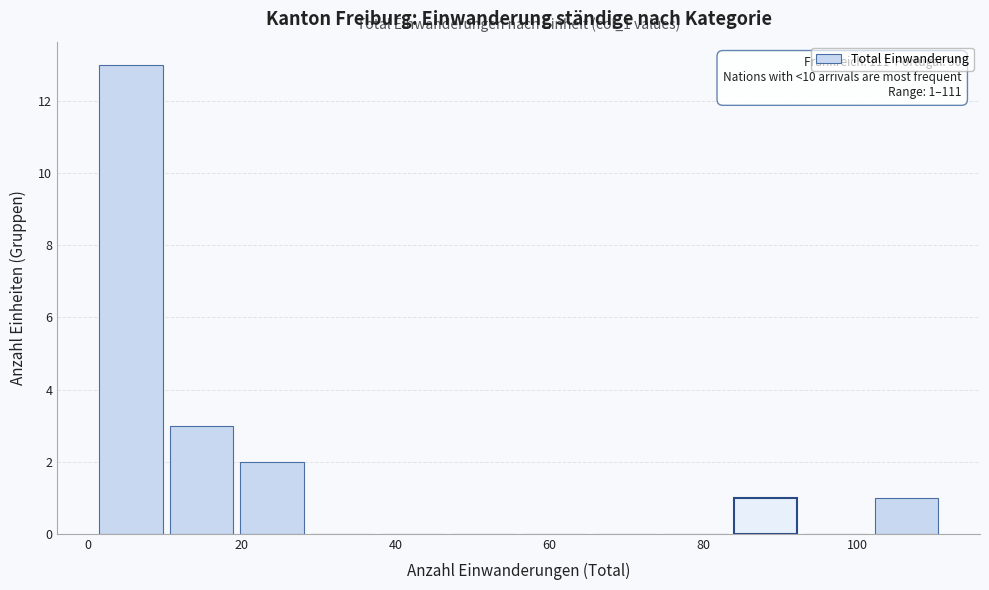

Over which range of the x-axis is the bar tallest?

2 to 10